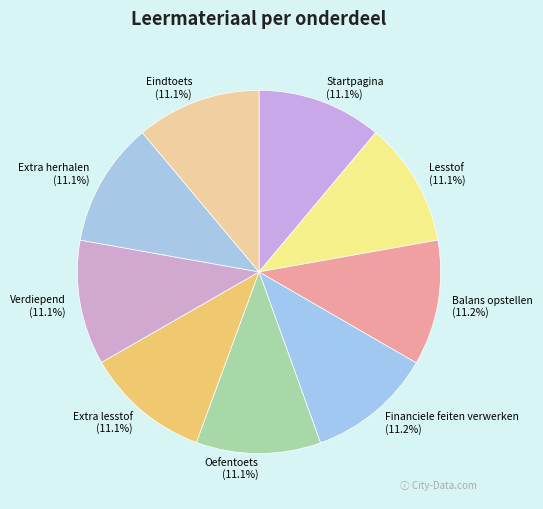

What is the total percentage of Verdiepend and Financiele feiten verwerken?

22.3%